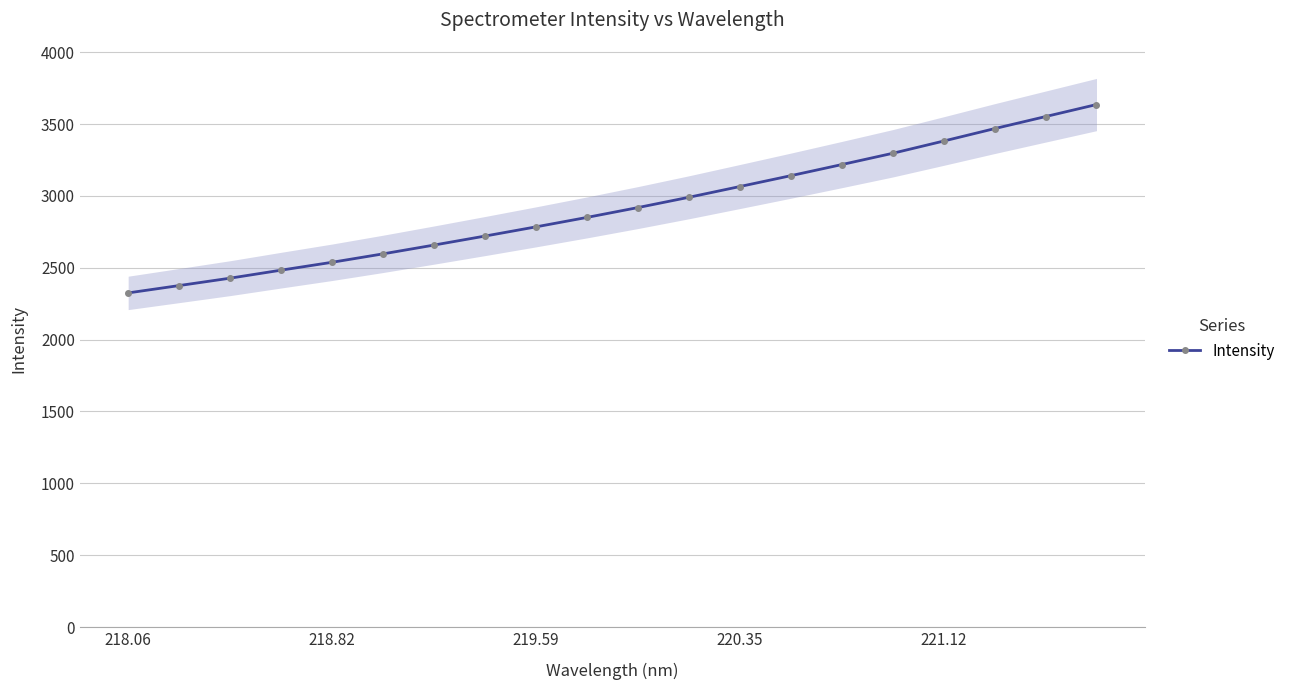

True or false: the data has more than 1 interior local peaks.

False